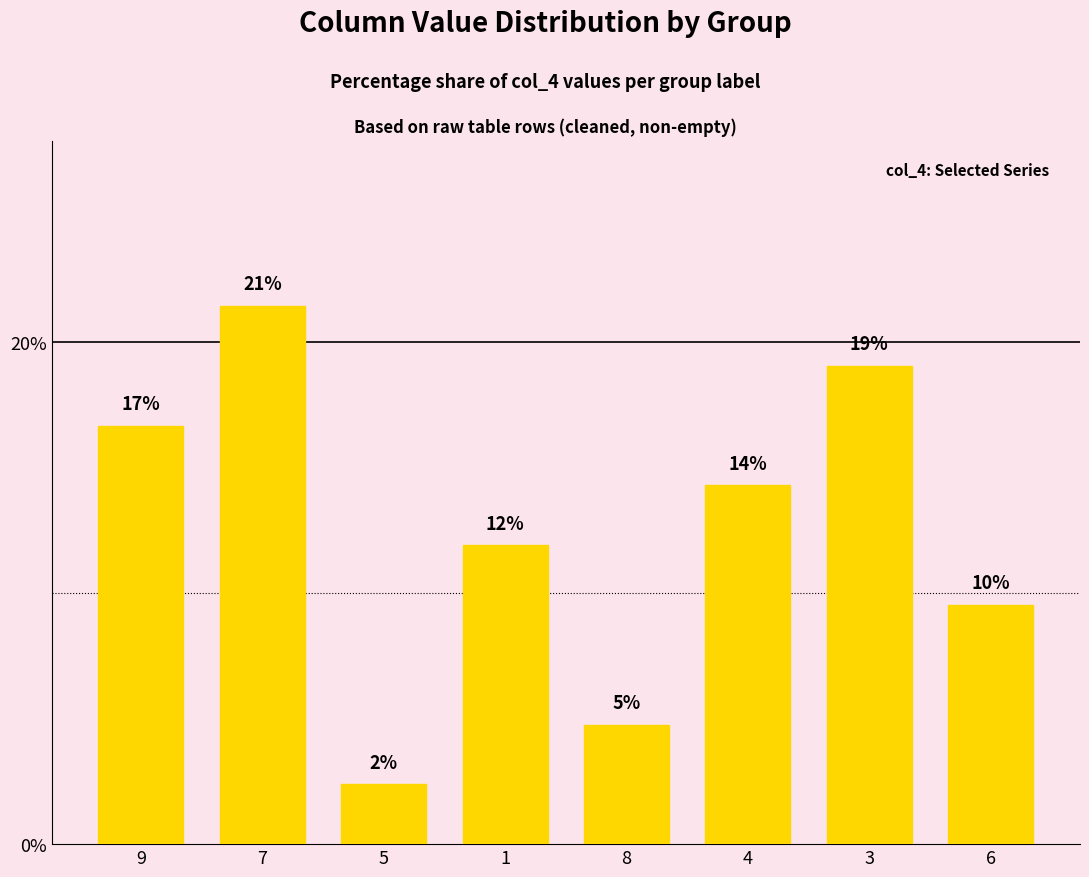

List the labels in order of value, largest first.

7, 3, 9, 4, 1, 6, 8, 5